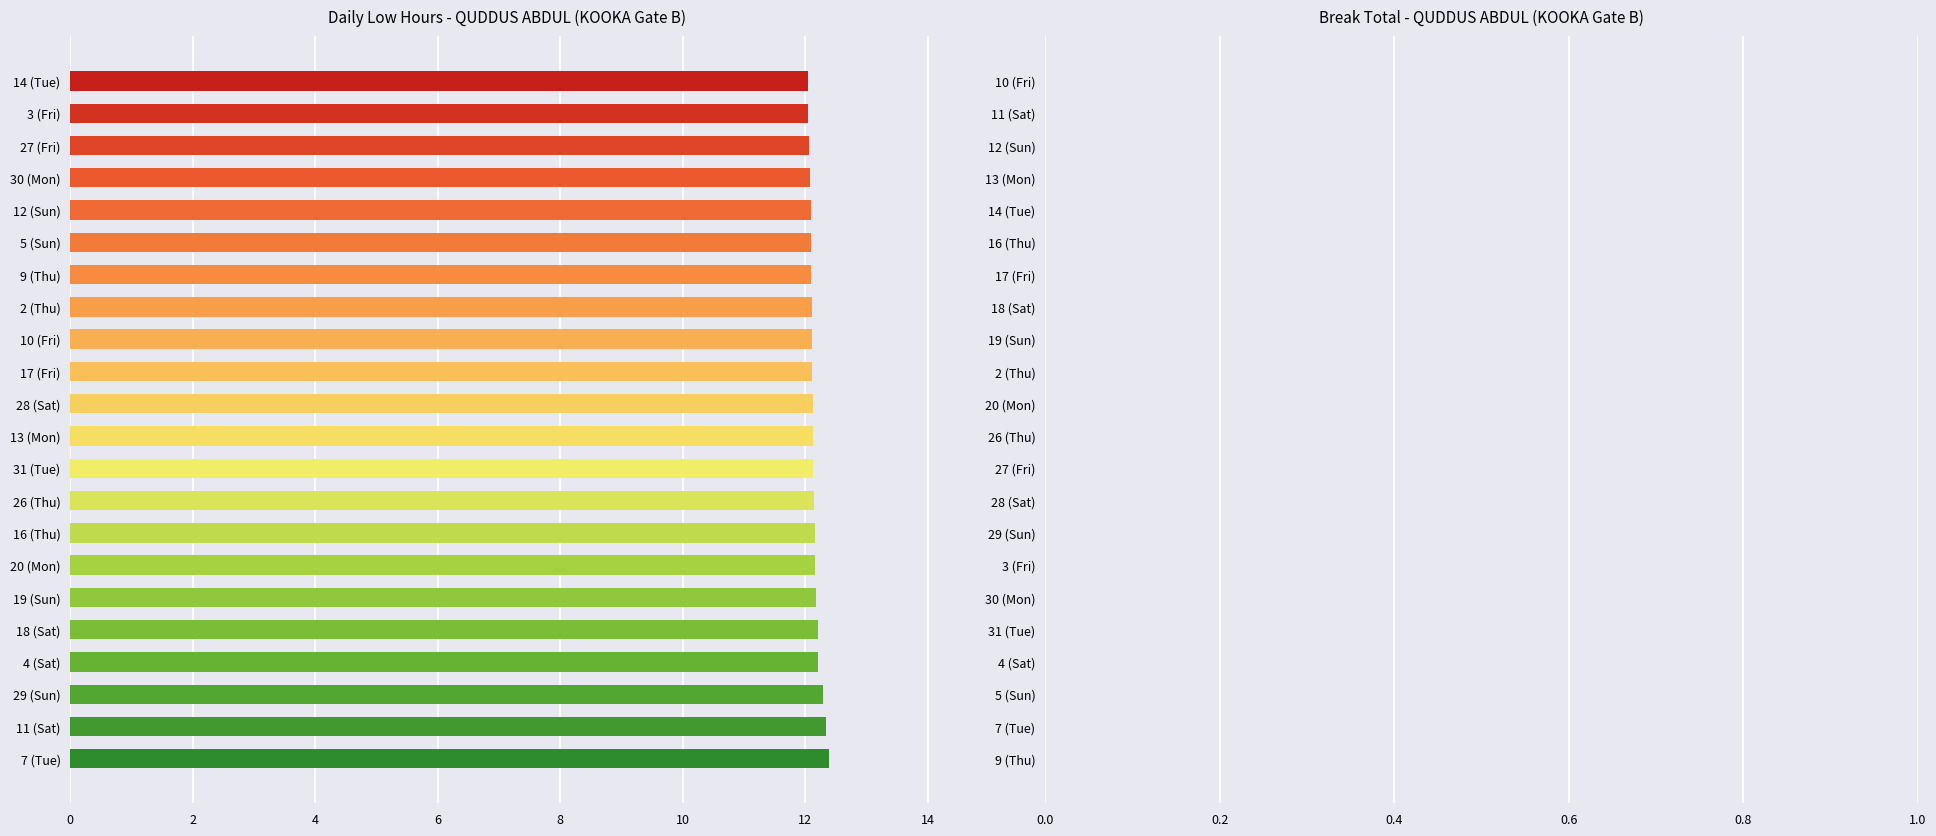

What is the maximum value shown in the chart?

12.4